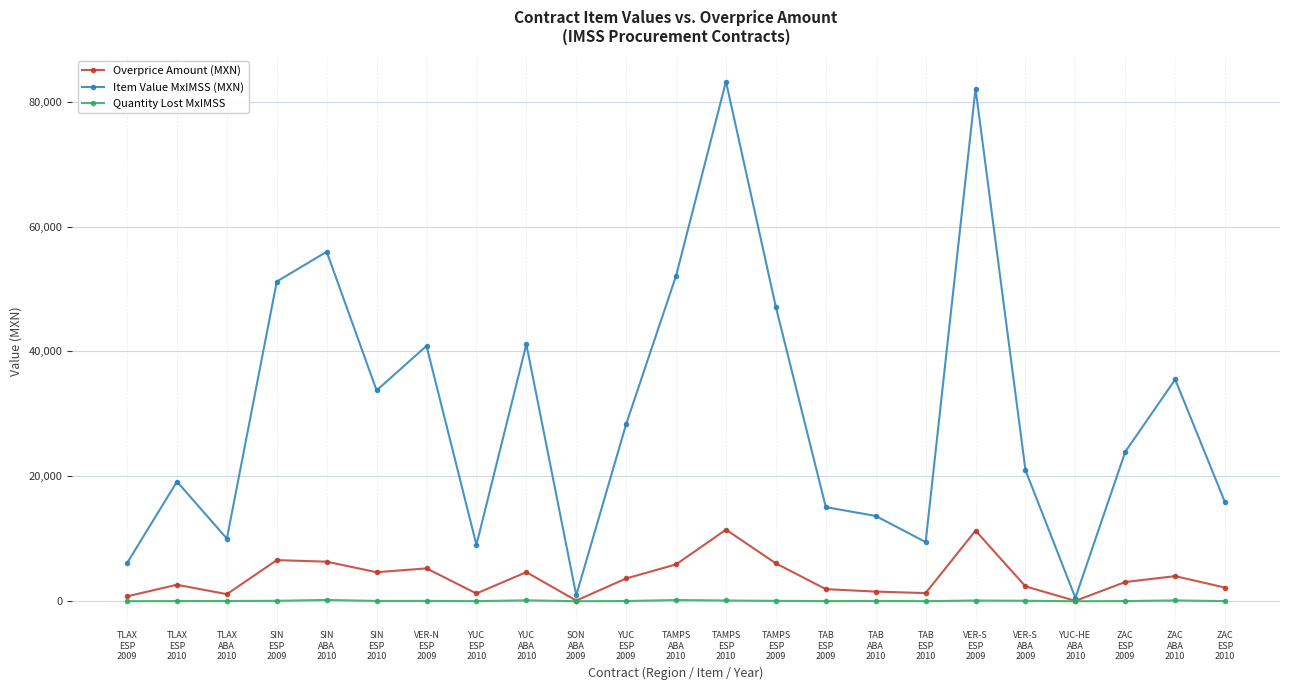

Which series has the largest range (max minus min)?

Item Value MxIMSS (MXN)